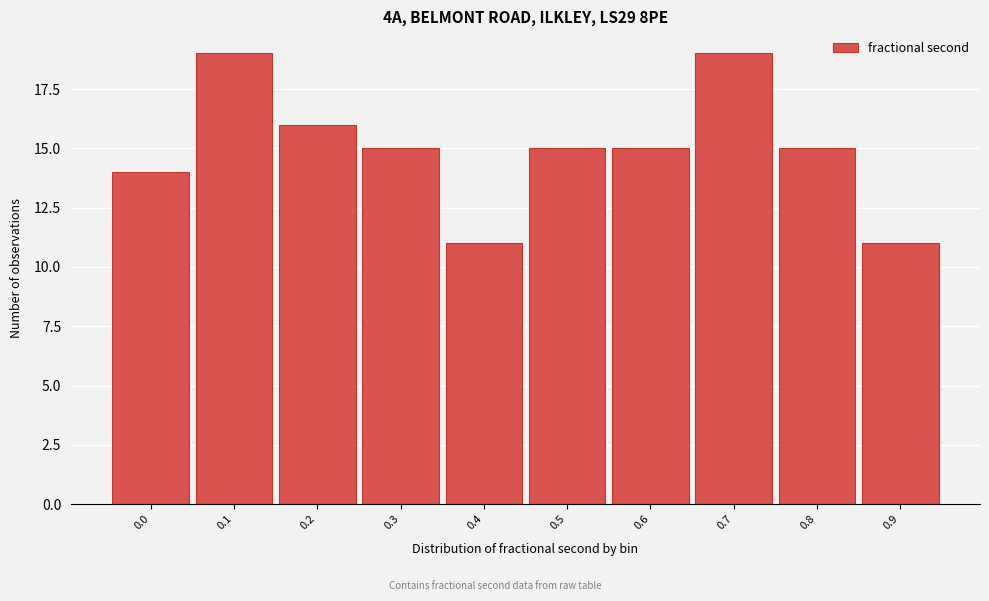

Reading left to right, what are all the values shown in this chart?

14	19	16	15	11	15	15	19	15	11